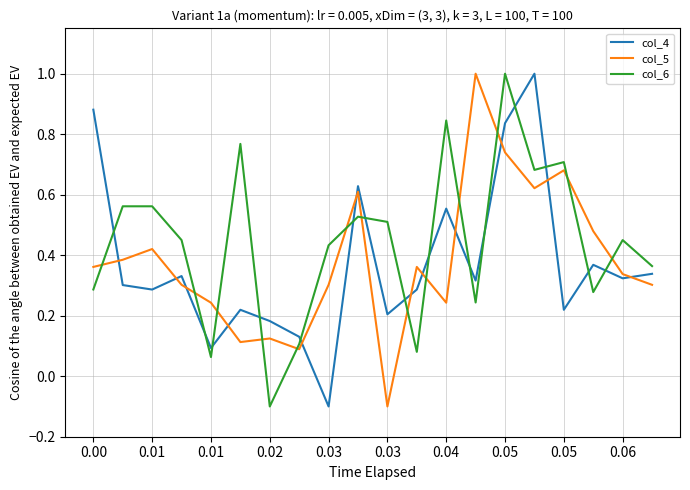

What is the smallest value displayed?

-0.1